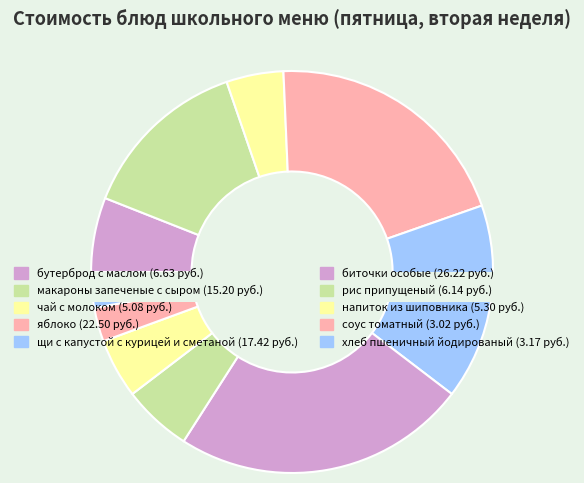

To the nearest percent, what portion does хлеб пшеничный йодированый represent?

3%